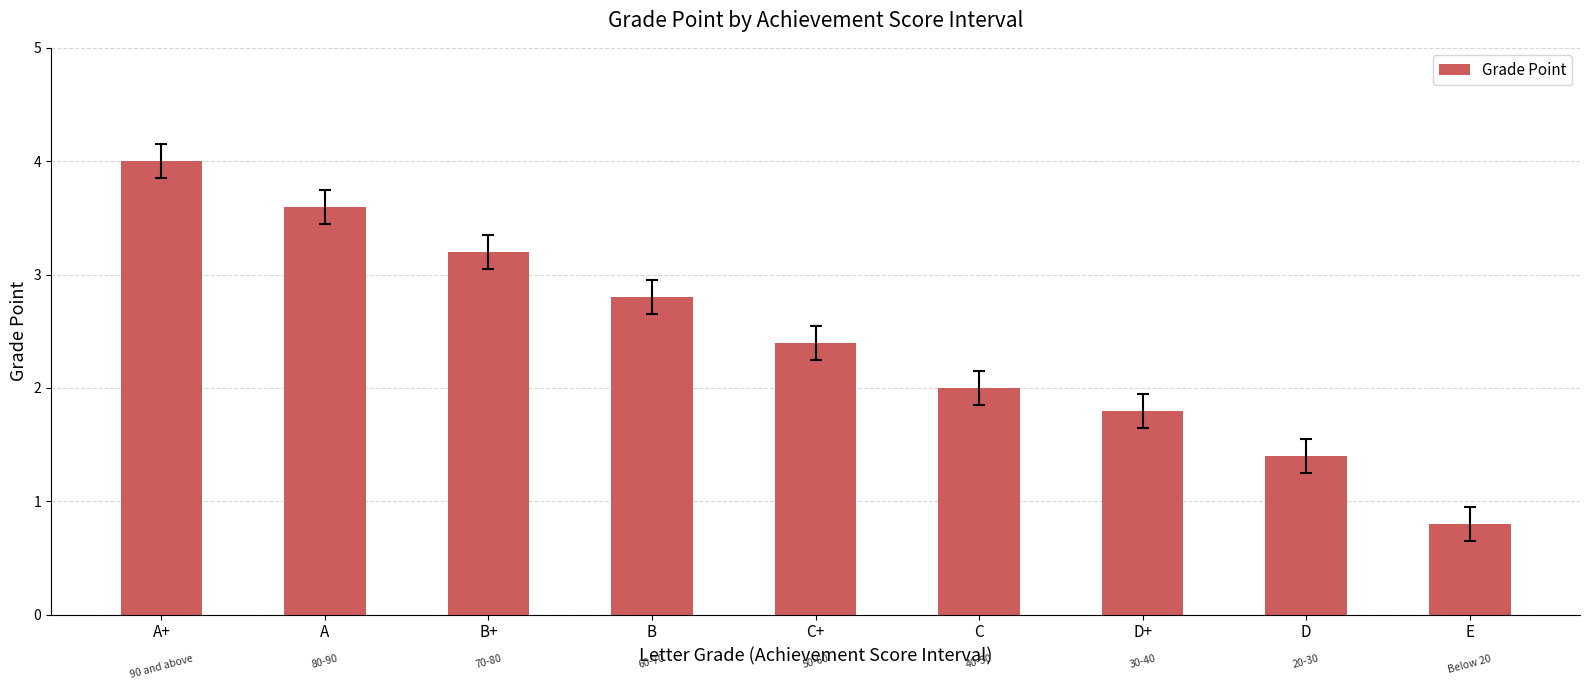

Does the chart contain stacked bars?

No